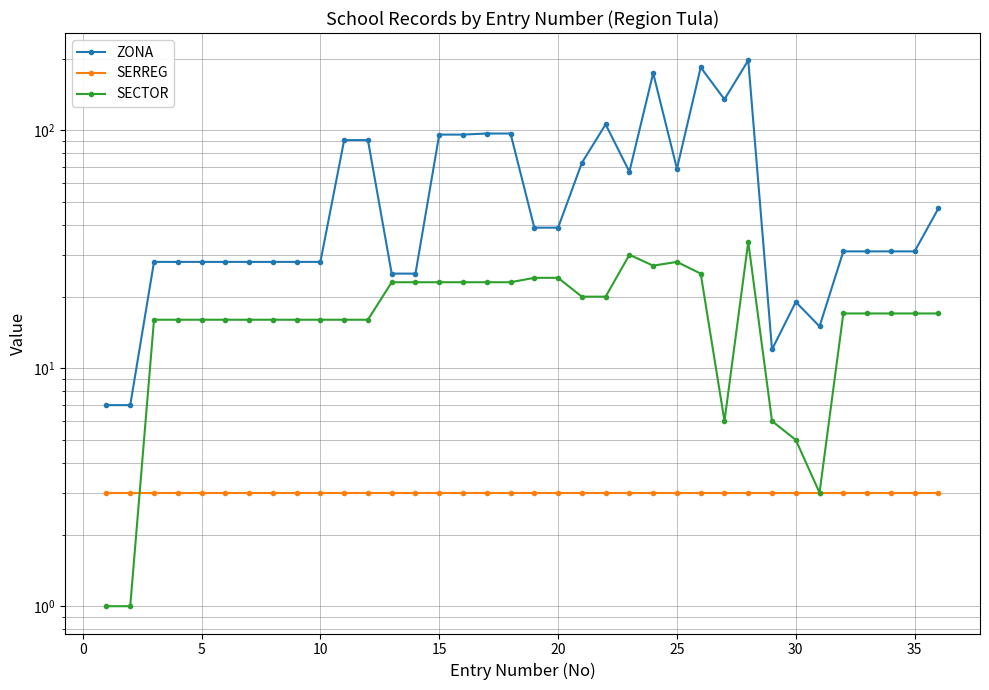

What is the highest value of the ZONA series?

197